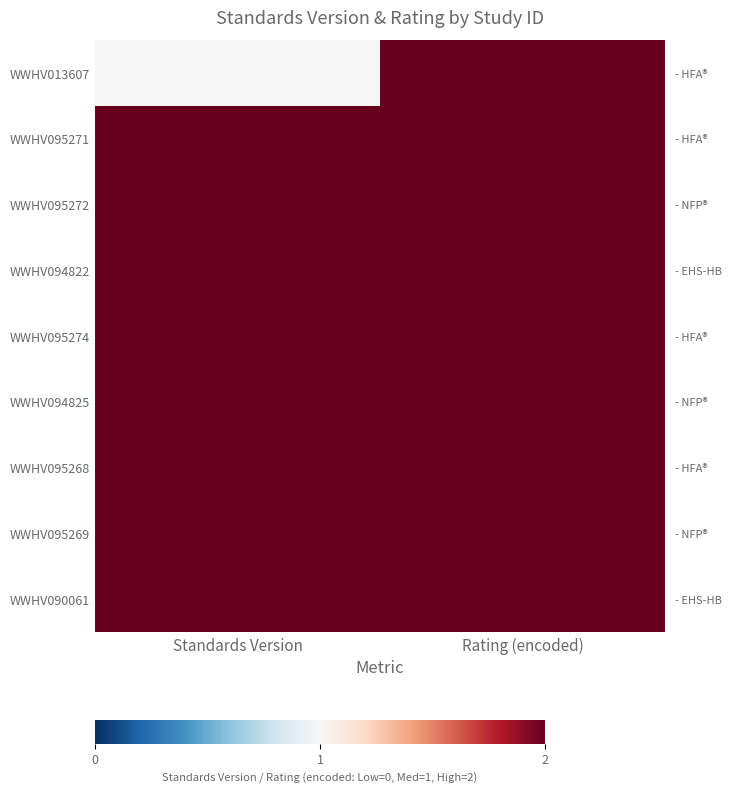

Rank the series by their maximum value, from highest to lowest.

WWHV013607, WWHV095271, WWHV095272, WWHV094822, WWHV095274, WWHV094825, WWHV095268, WWHV095269, WWHV090061